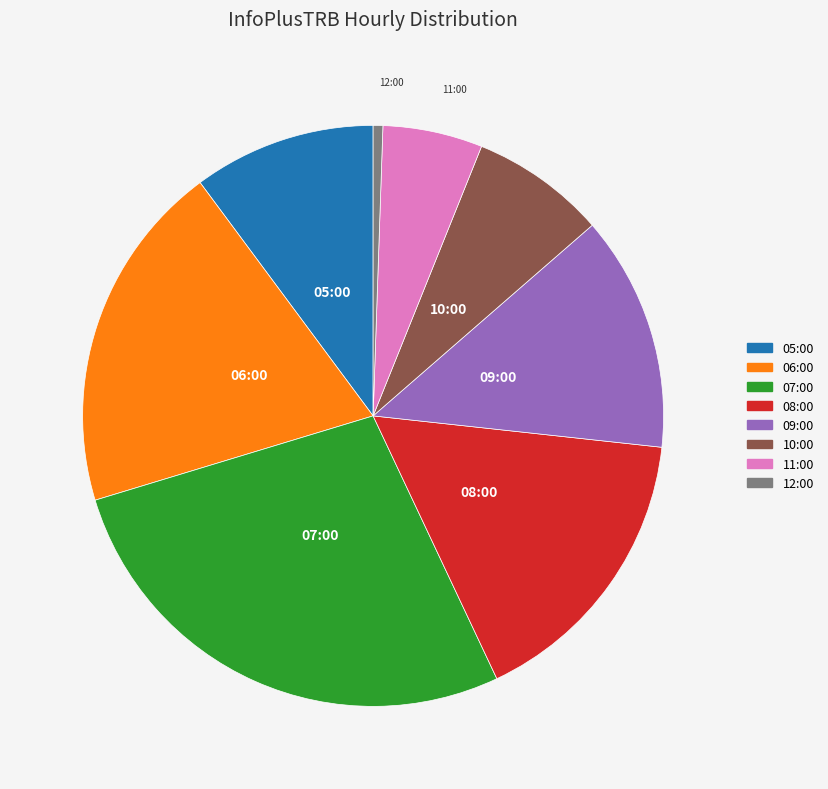

True or false: 06:00 accounts for 20% of the total.

True